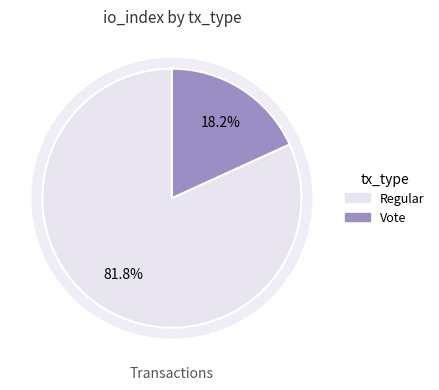

Between Vote and Regular, which is larger?

Regular